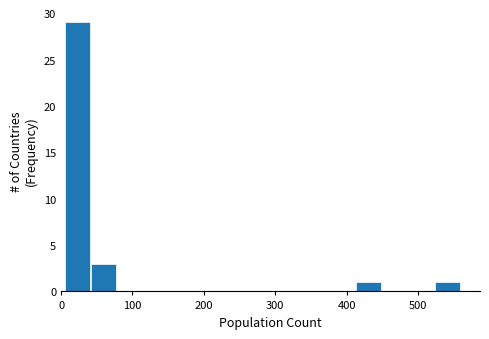

Around what value on the x-axis is the tallest bar? Give the approximate position of its centre, as read against the axis.

20